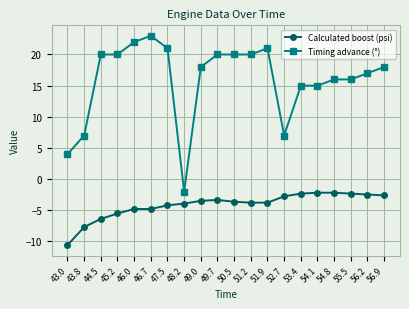

At which category is the sum across all series the highest?

46.7